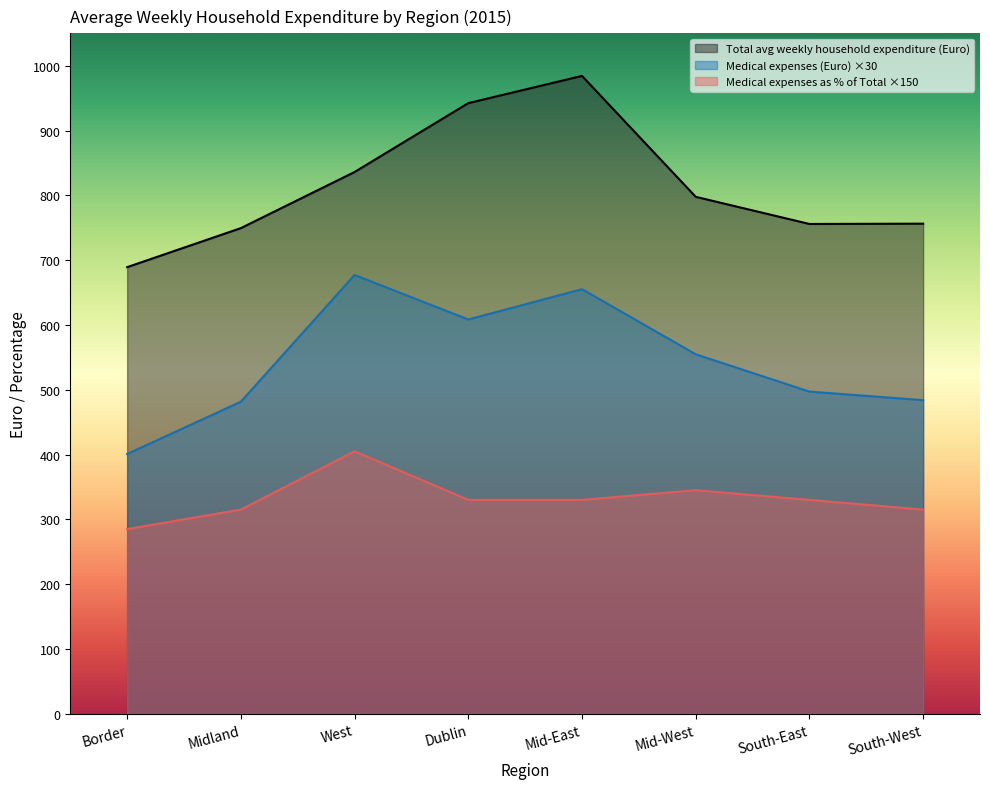

What is the sum of all Medical expenses as % of Total values?

2655.0